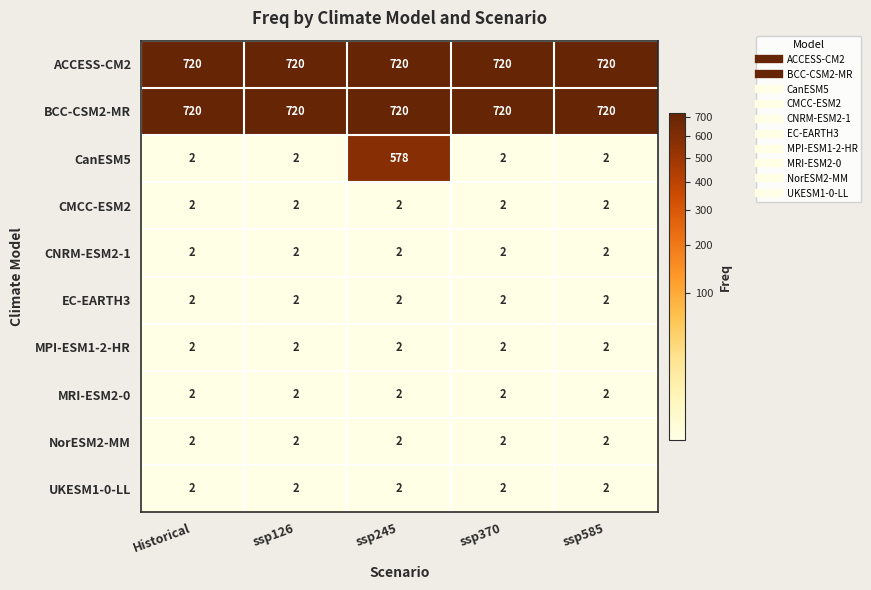

What is the total value across all series at ssp585?

1456